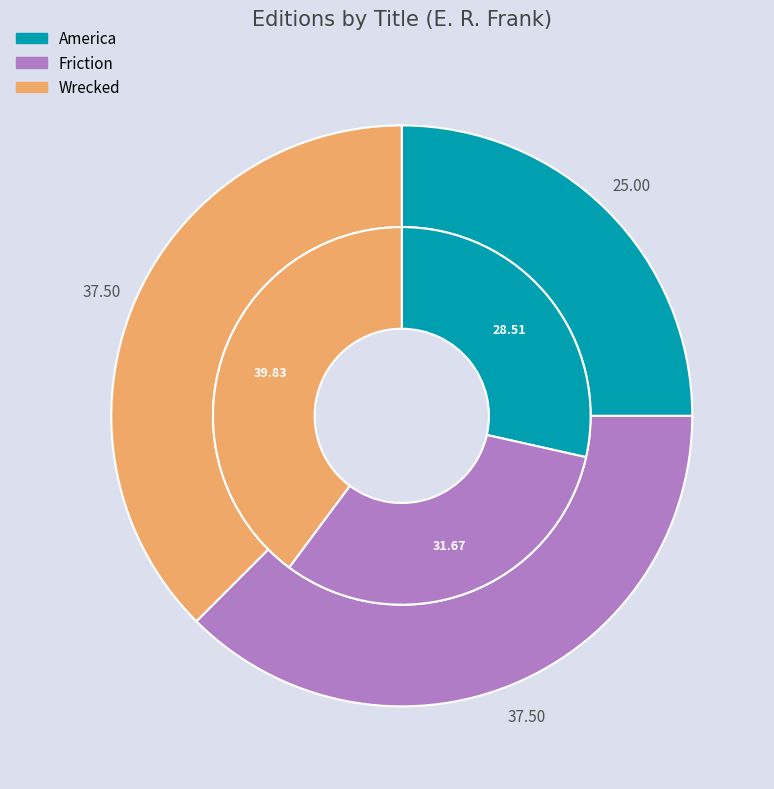

Is America the majority of the pie?

No